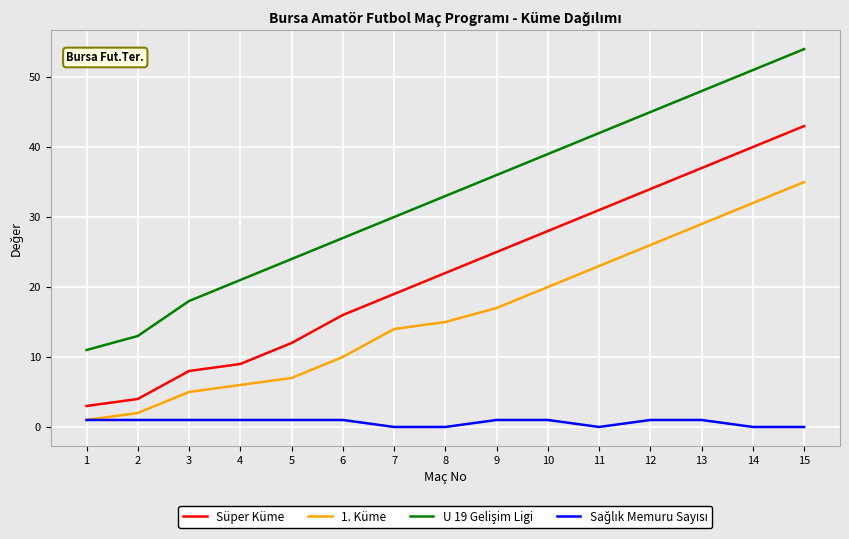

True or false: Süper Küme and 1. Küme cross at least once.

False